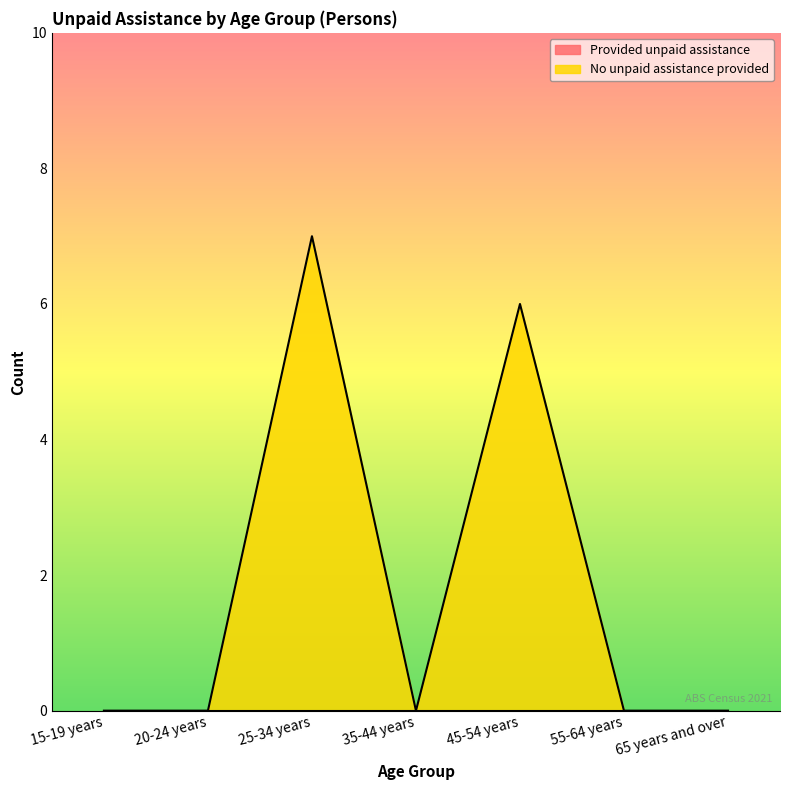

Where is the data nearest to the value 3?

15-19 years